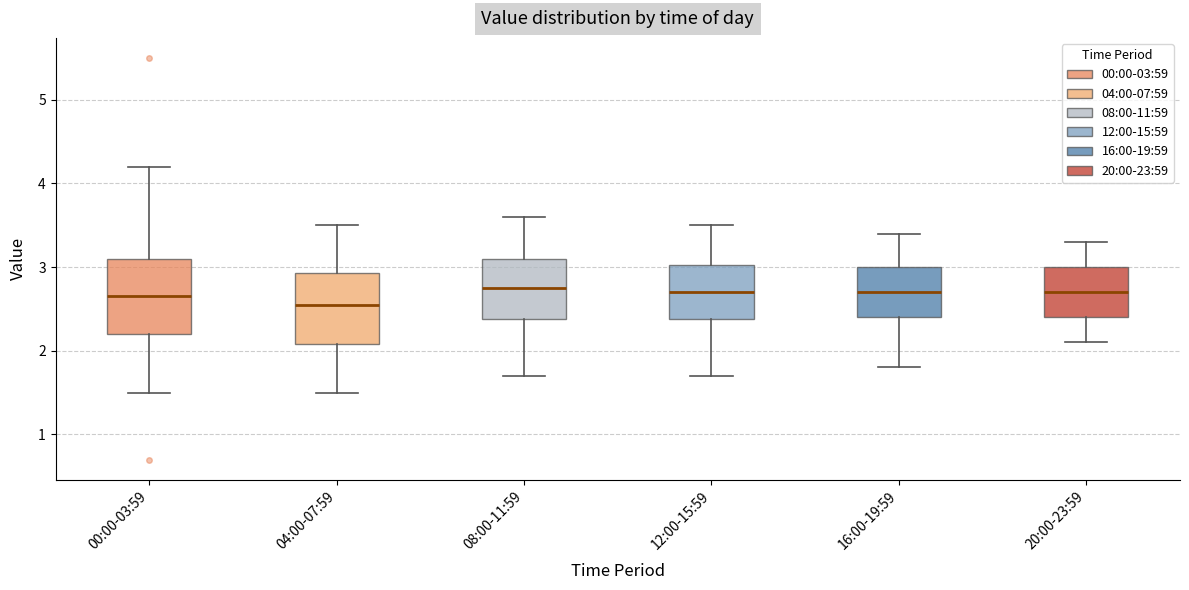

Reading left to right, transcribe this box plot: for each box, give where its median line is, the range the box spans, and where its two whiskers end, as read against the y-axis. The values are not printed on the chart, so give them approximately, as read against the axis.

00:00-03:59: median 2.7, box 2.2 to 3.1, whiskers 1.5 to 4.2
04:00-07:59: median 2.6, box 2.1 to 2.9, whiskers 1.5 to 3.5
08:00-11:59: median 2.8, box 2.4 to 3.1, whiskers 1.7 to 3.6
12:00-15:59: median 2.7, box 2.4 to 3.0, whiskers 1.7 to 3.5
16:00-19:59: median 2.7, box 2.4 to 3.0, whiskers 1.8 to 3.4
20:00-23:59: median 2.7, box 2.4 to 3.0, whiskers 2.1 to 3.3